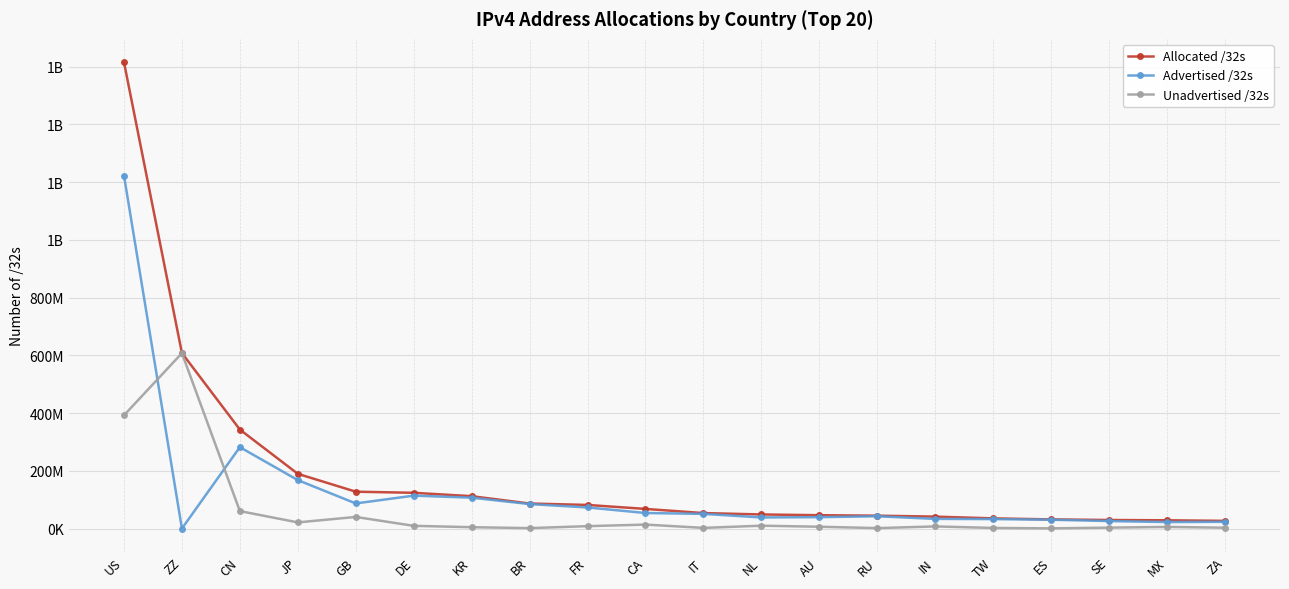

Is it true that Advertised /32s equals 52985881 at ES?

False